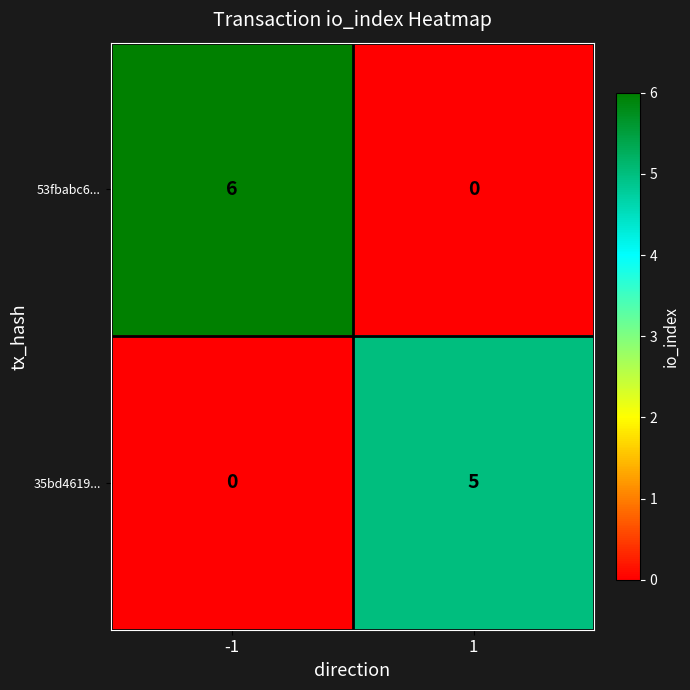

What is the approximate value of 35bd4619... at 1?

5